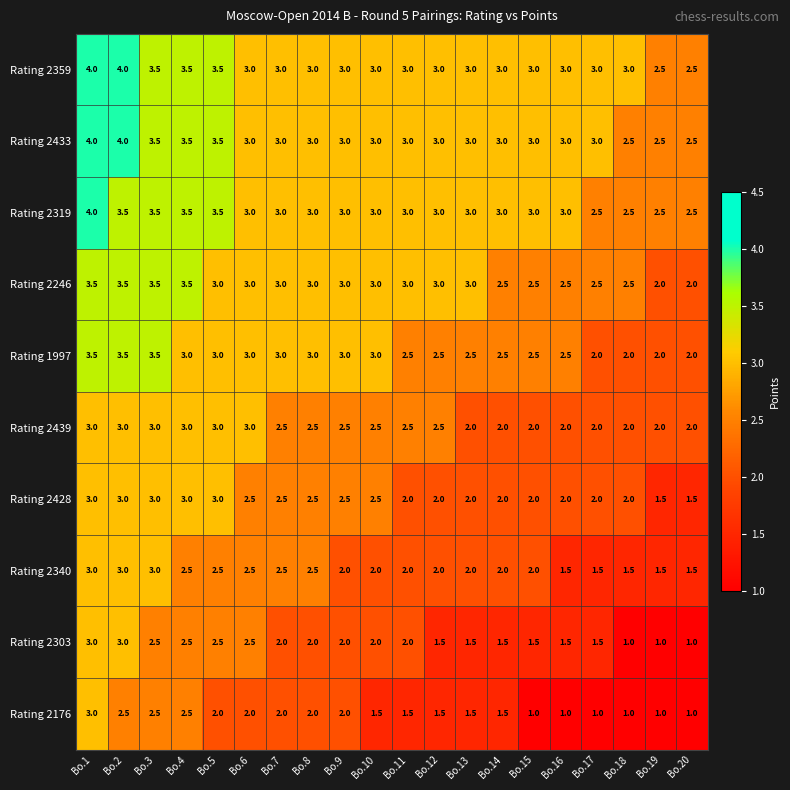

At how many categories does at least one series exceed 1?

20